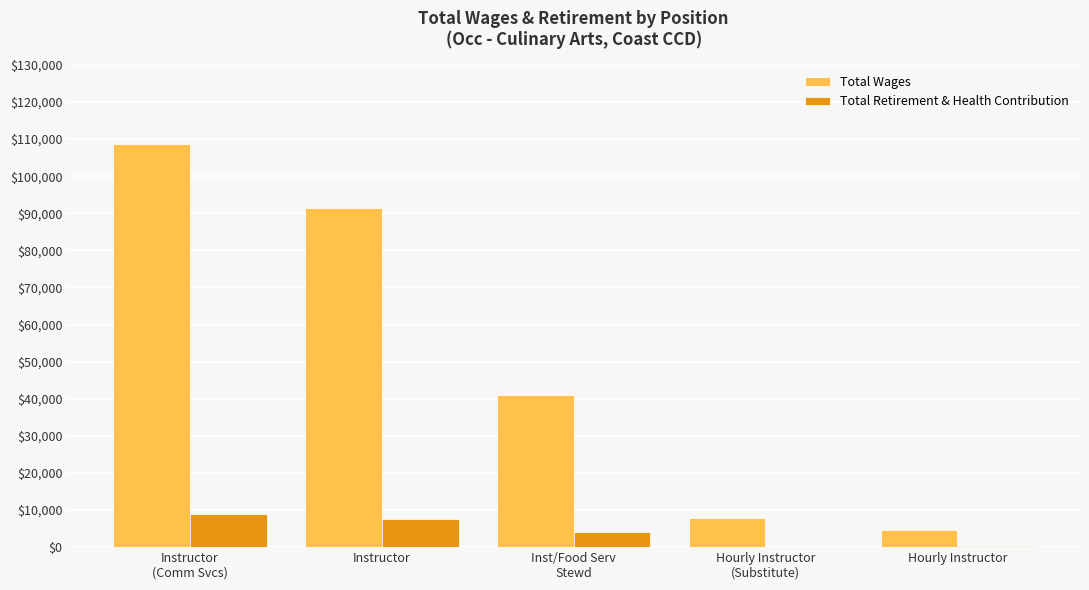

How many data points does each series have?

5